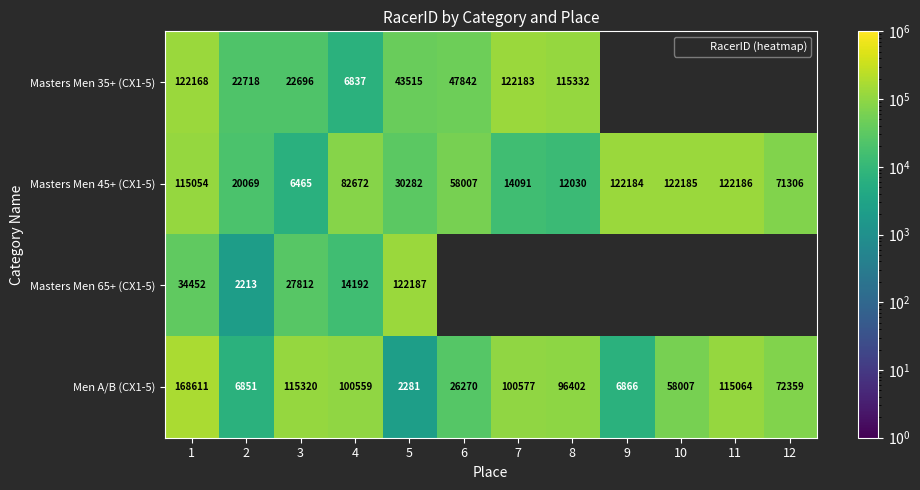

Where is Masters Men 35+ (CX1-5) nearest to the value 64510?

6